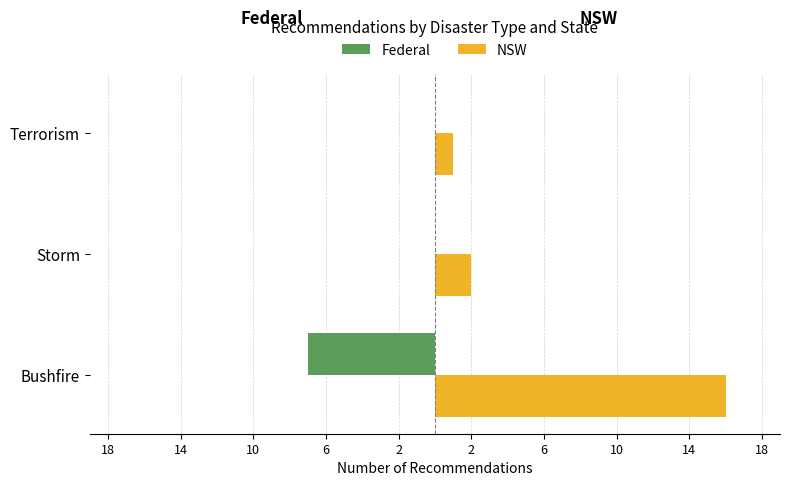

Which series has the largest range (max minus min)?

NSW